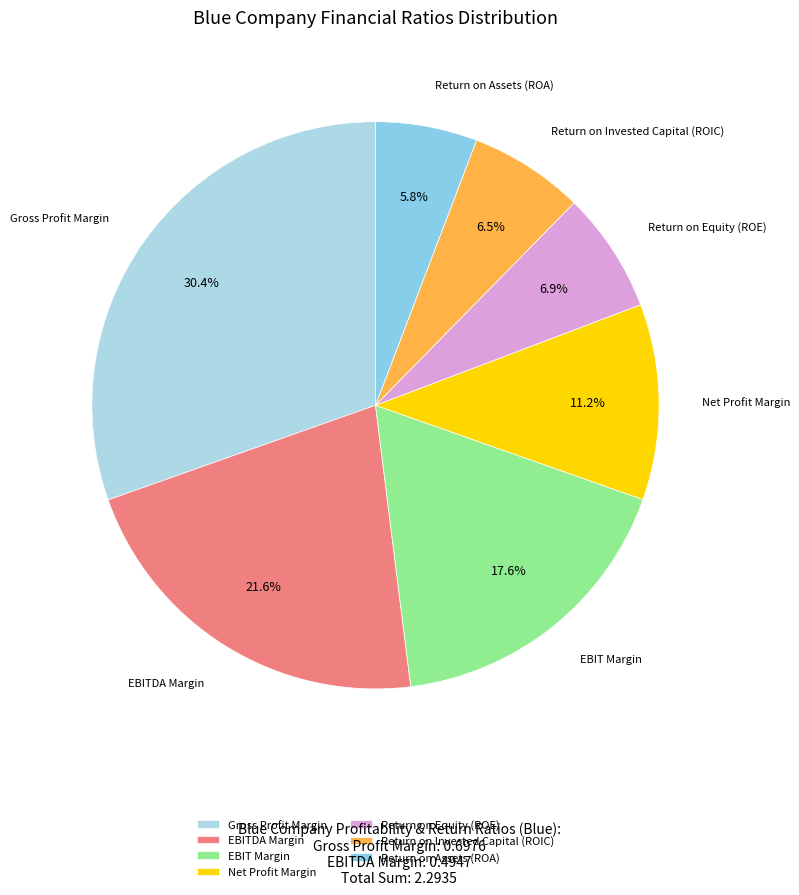

Which category has the smallest portion of the pie?

Return on Assets (ROA)